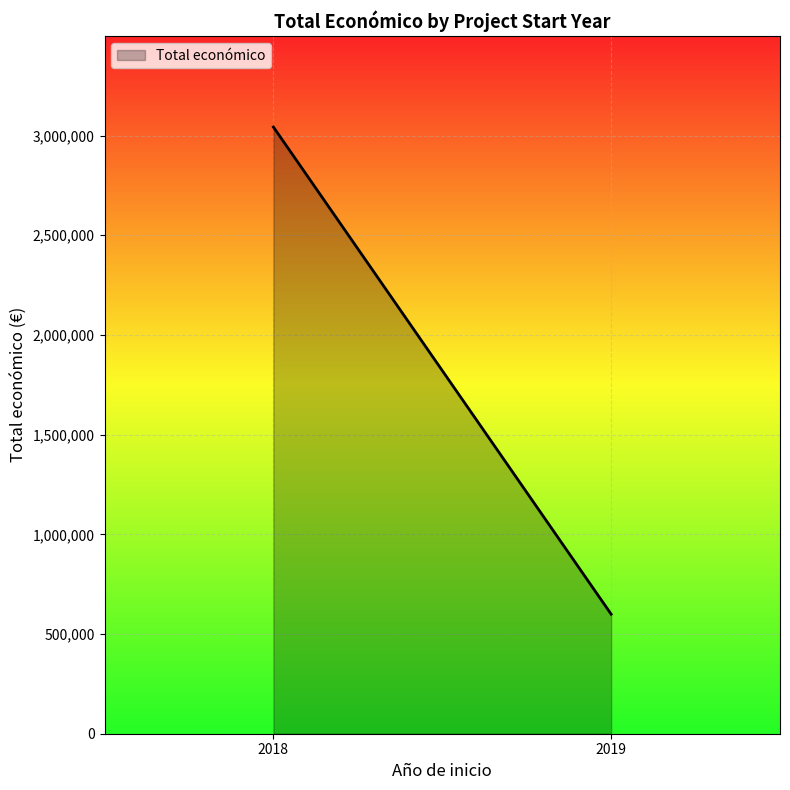

What is the difference between the maximum and minimum values?

2443254